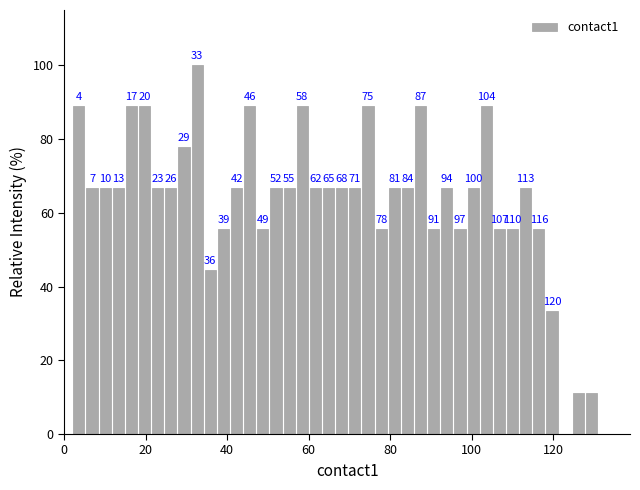

Read against the x-axis, roughly where is the centre of the tallest bar?

32